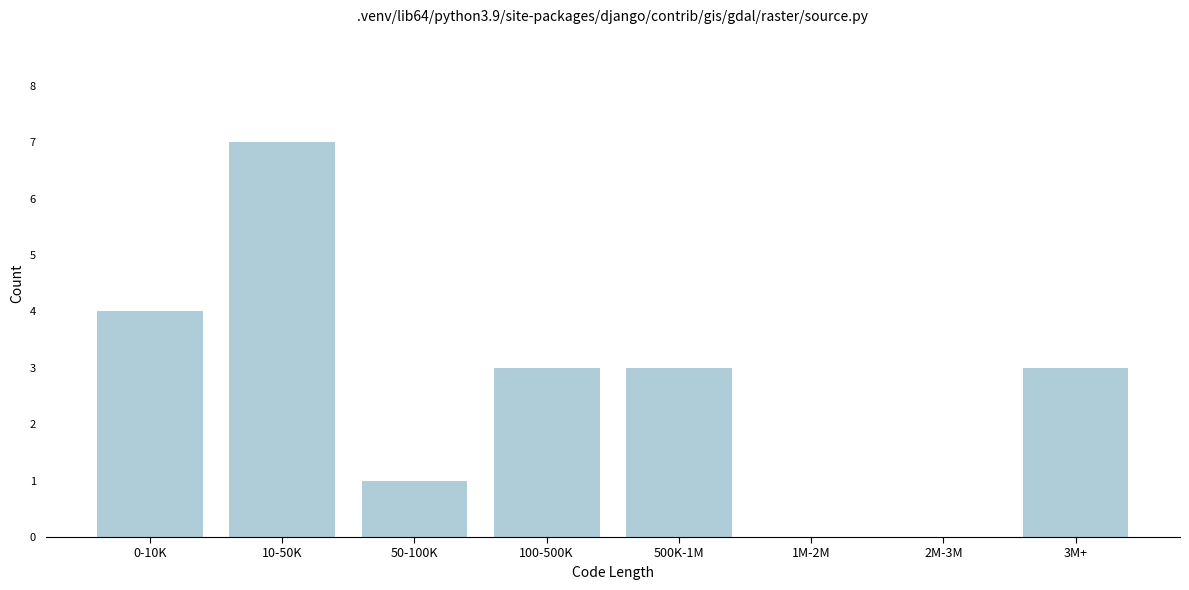

Reading right to left, list all the values displayed in this chart.

3M+=3	2M-3M=0	1M-2M=0	500K-1M=3	100-500K=3	50-100K=1	10-50K=7	0-10K=4